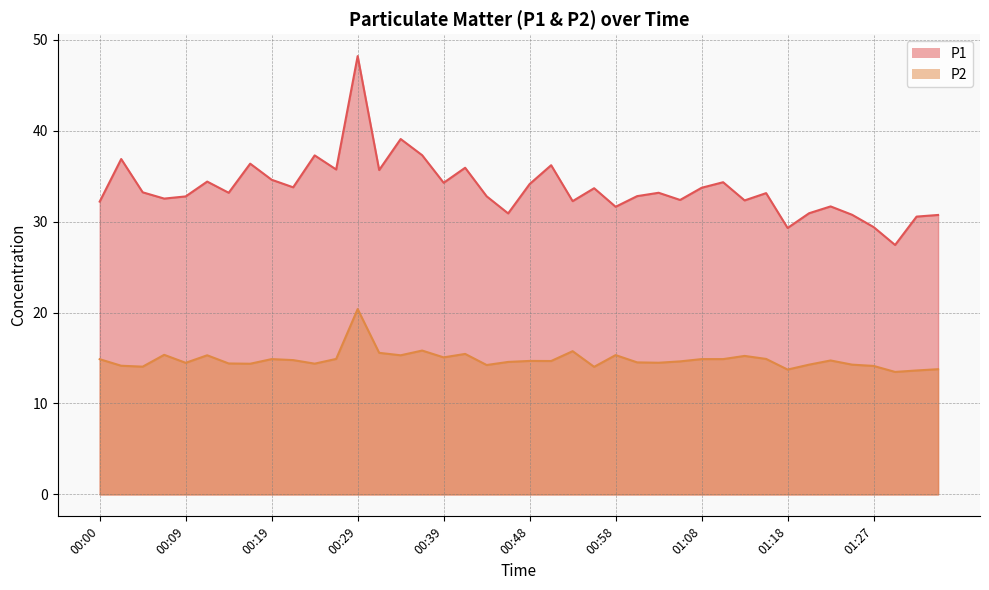

Which series has the largest total across all categories?

P1